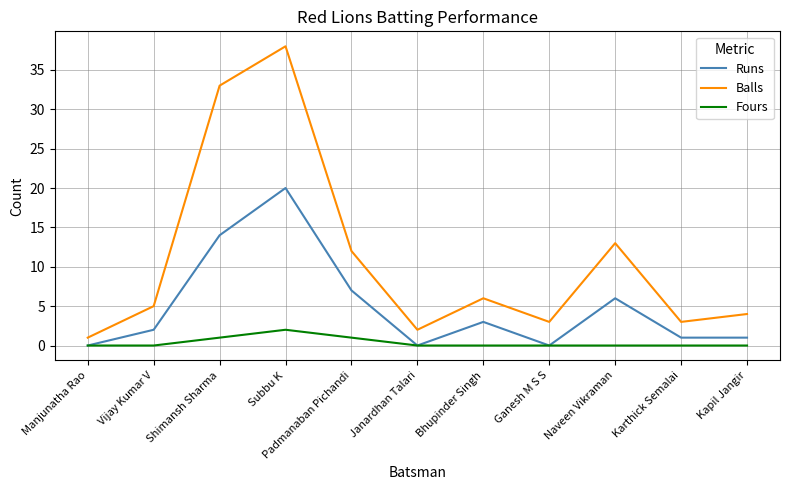

The Balls series shows 4 at Kapil Jangir. True or false?

True